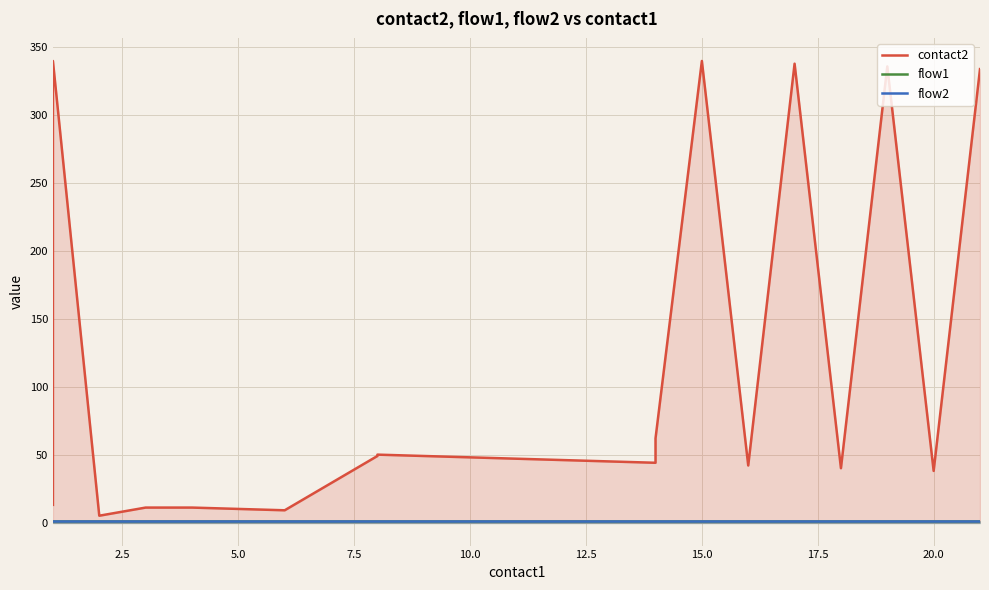

At 15.0, list the series in order from largest to smallest.

contact2, flow1, flow2